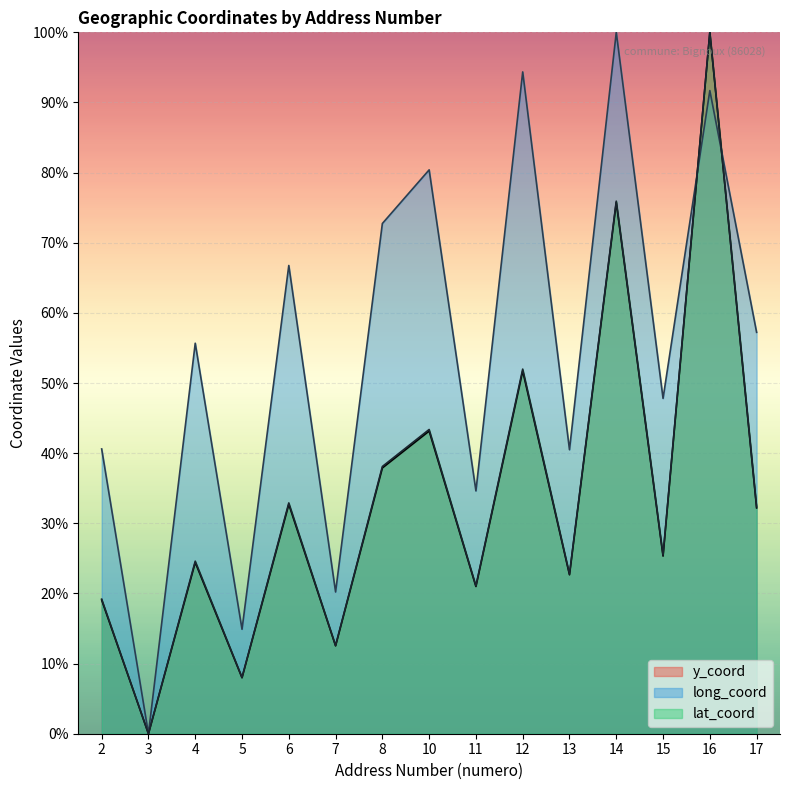

How many lines are shown in the chart?

3